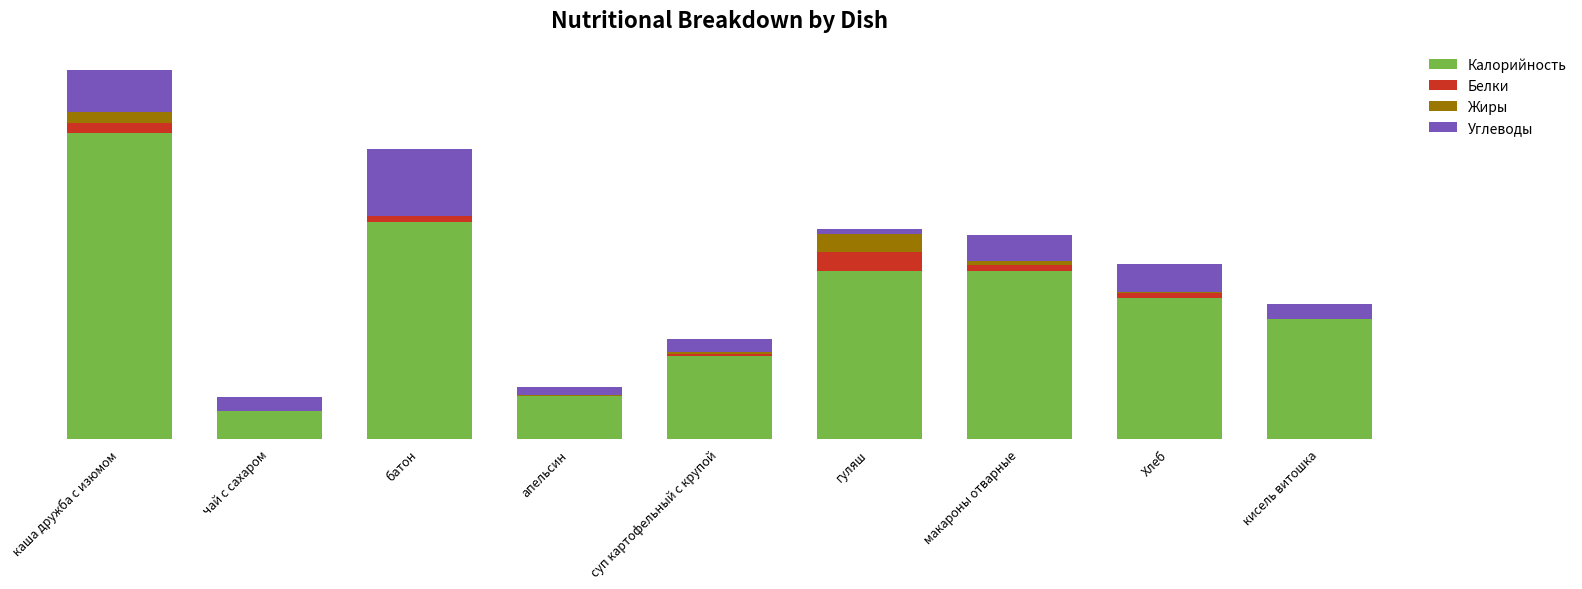

What is the sum of all Калорийность values?

1276.3